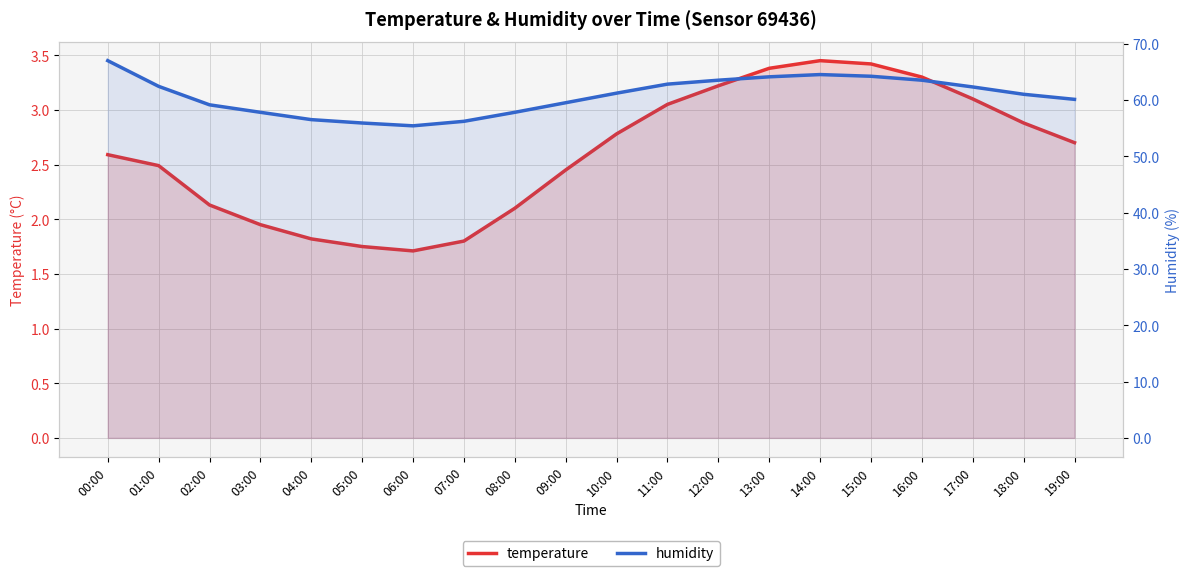

Reading left to right, what are all the values shown in this chart?

temperature: 2.6	2.5	2.1	1.9	1.8	1.8	1.7	1.8	2.1	2.5	2.8	3.0	3.2	3.4	3.5	3.4	3.3	3.1	2.9	2.7
humidity: 67.0	62.4	59.1	57.8	56.5	55.9	55.4	56.2	57.8	59.5	61.2	62.8	63.5	64.1	64.5	64.2	63.5	62.3	61.0	60.1